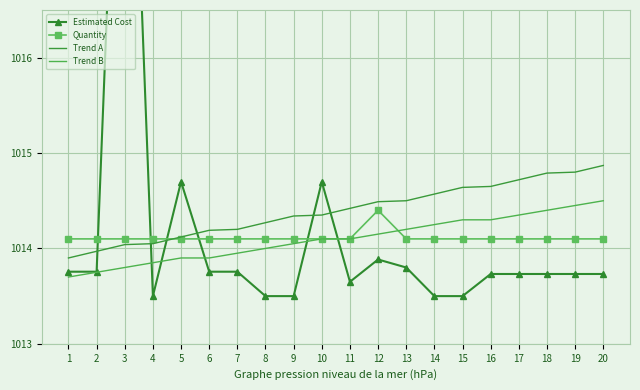

At which label is Quantity closest to 1014?

1